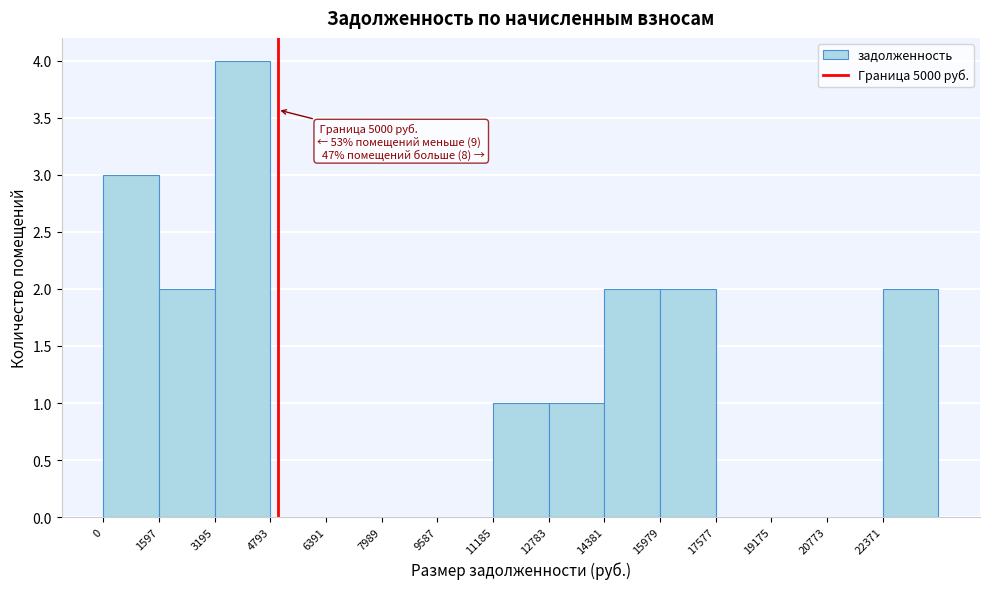

Over which range of the x-axis is the bar tallest?

3200 to 4800